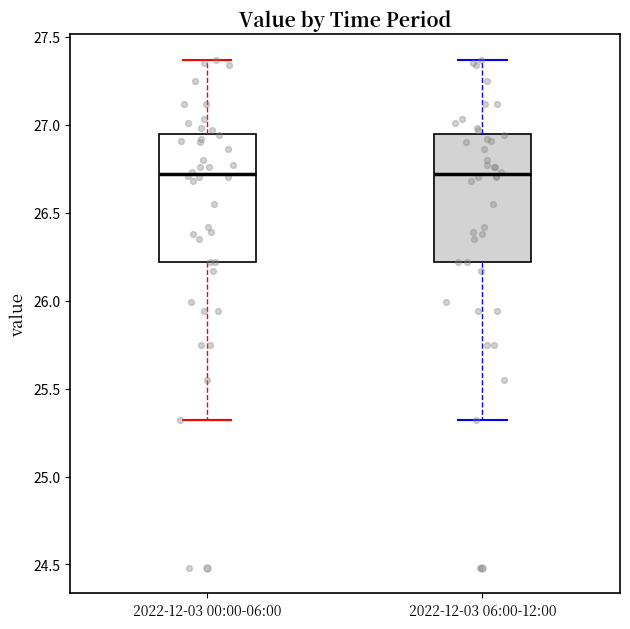

Reading left to right, read every box against the y-axis: the position of its median line, the range the box covers, and the ends of its whiskers. The values are not printed on the chart, so give them approximately, as read against the axis.

2022-12-03 00:00-06:00: median 26.70, box 26.20 to 26.95, whiskers 25.30 to 27.35
2022-12-03 06:00-12:00: median 26.70, box 26.20 to 26.95, whiskers 25.30 to 27.35